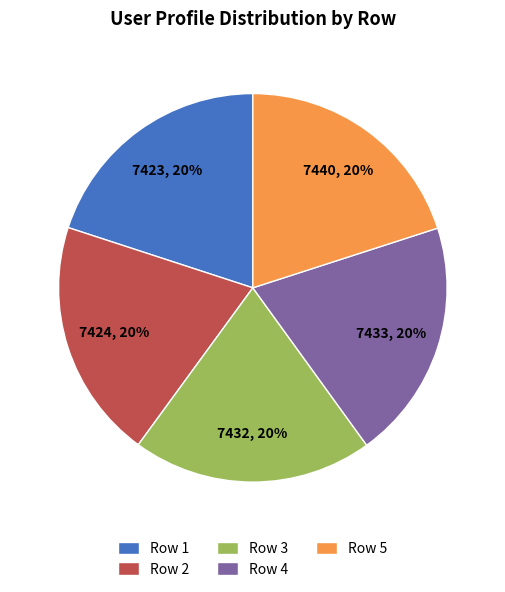

To the nearest percent, what portion does Row 5 represent?

20%